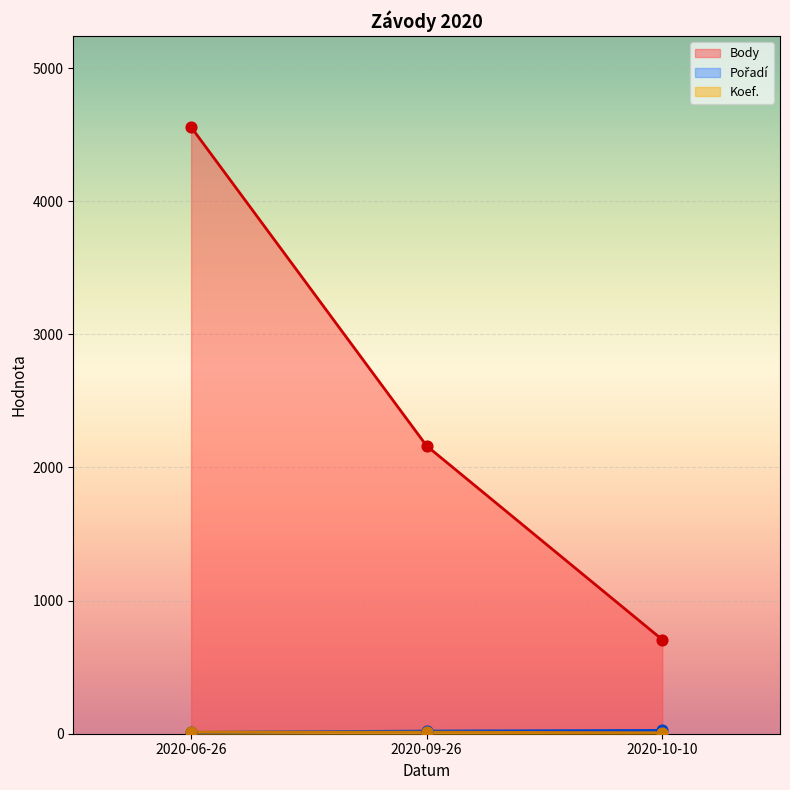

At which category is the sum across all series the highest?

2020-06-26